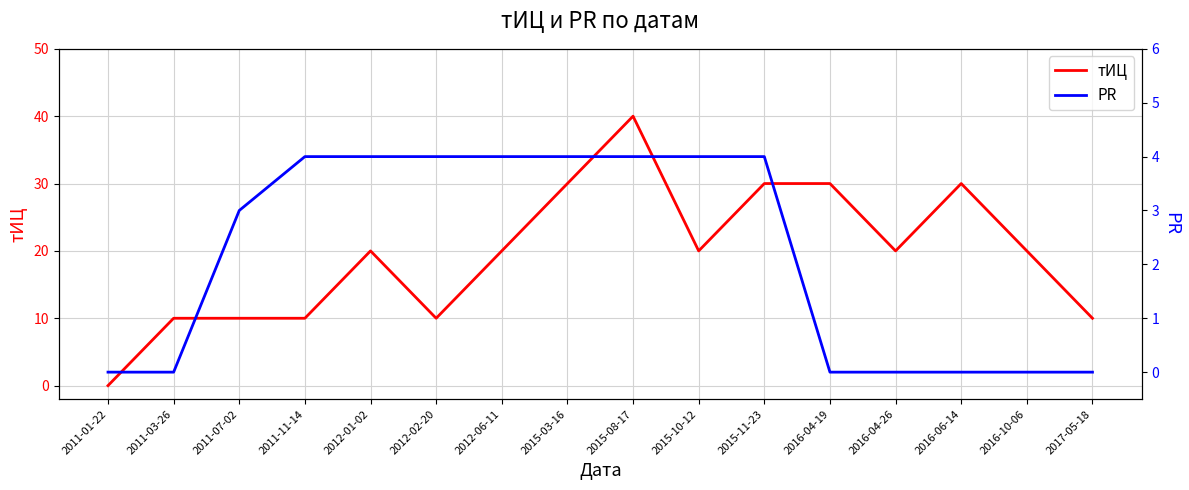

Which label corresponds to the smallest value in the chart?

2011-01-22